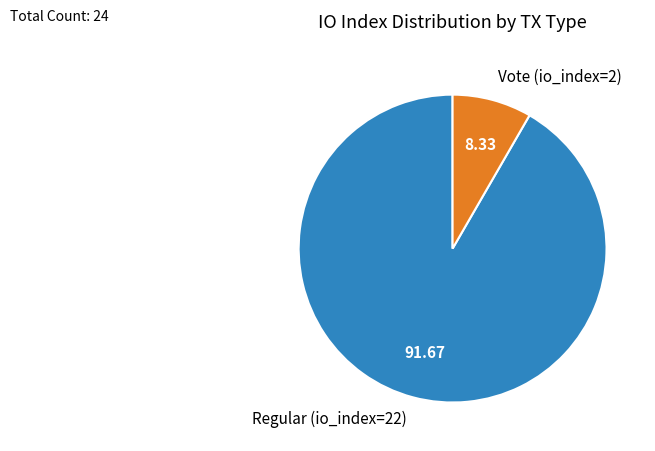

True or false: Regular (io_index=22) accounts for 98% of the total.

False